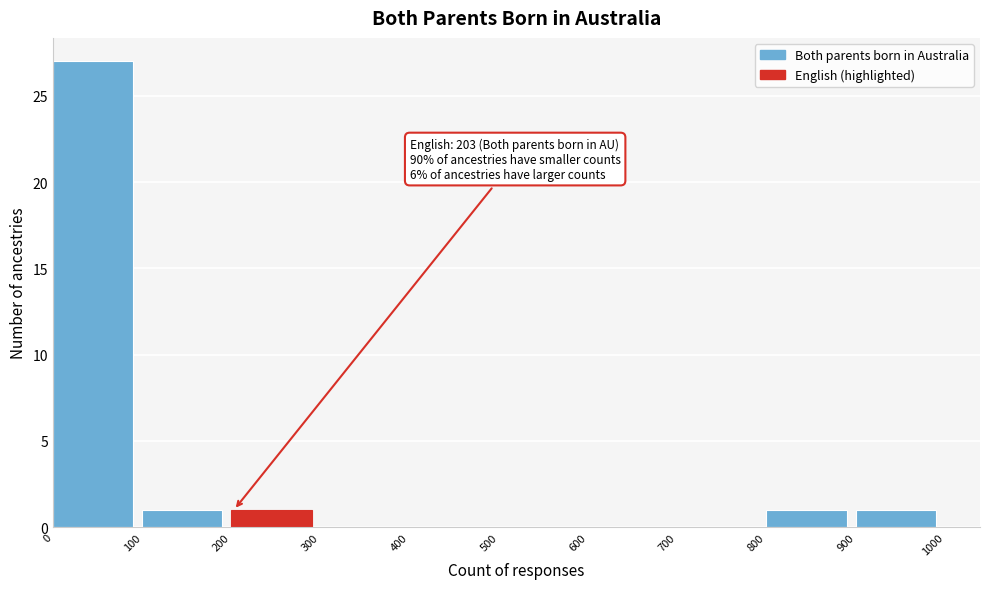

Over which range of the x-axis is the bar tallest?

0 to 100